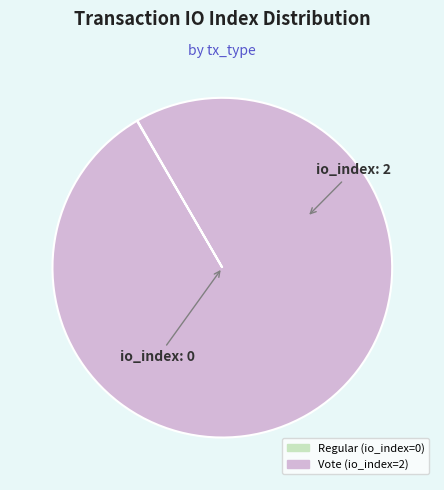

Does any single category account for the majority?

Yes